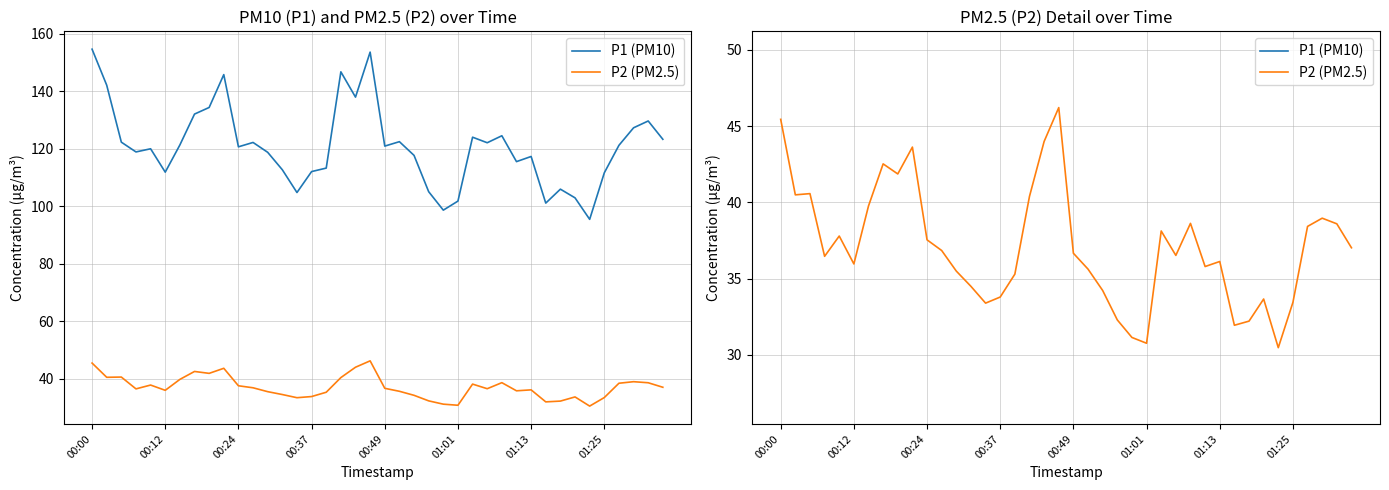

What value does the P2 (PM2.5) series have at 23?

32.3